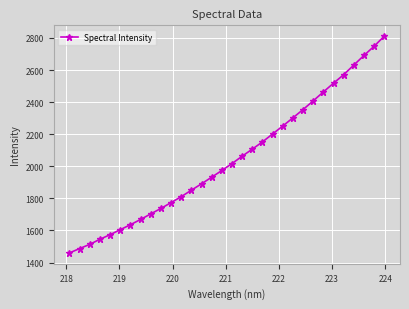

What is the value of the 1st point from the left?

1459.8